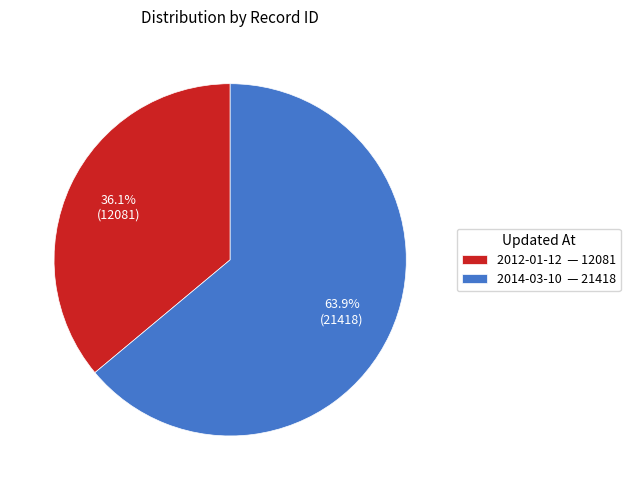

What is the majority slice?

2014-03-10